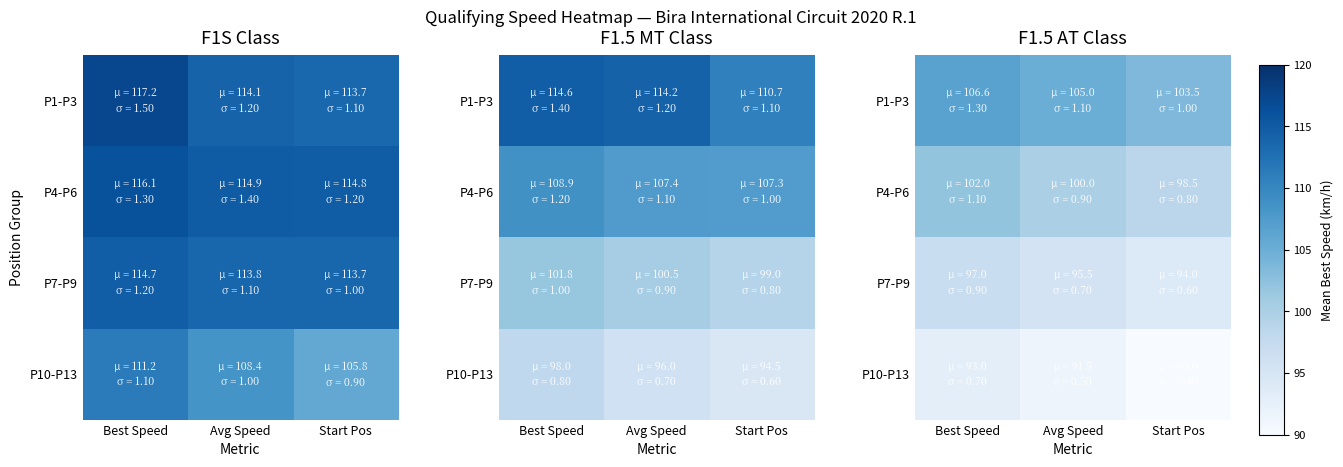

Is the value of P4-P6 at Start Pos greater than the value of P1-P3 at Best Speed?

No